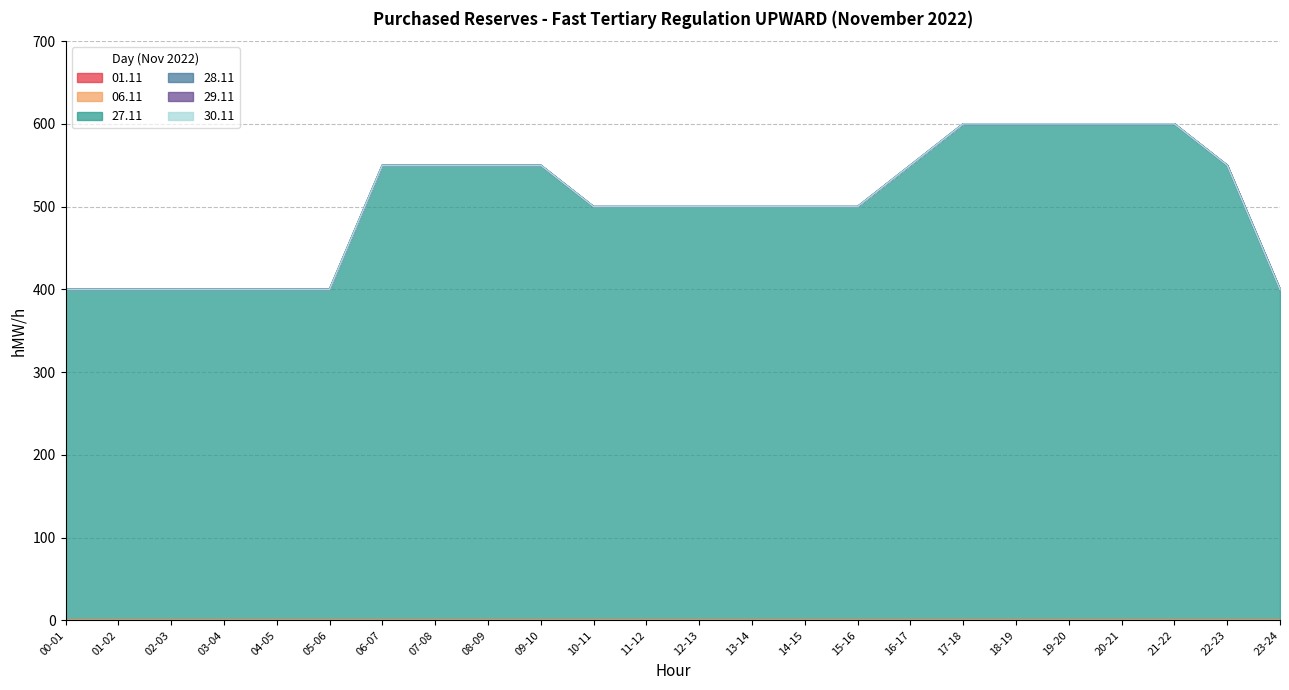

Count the number of data series in this chart.

6